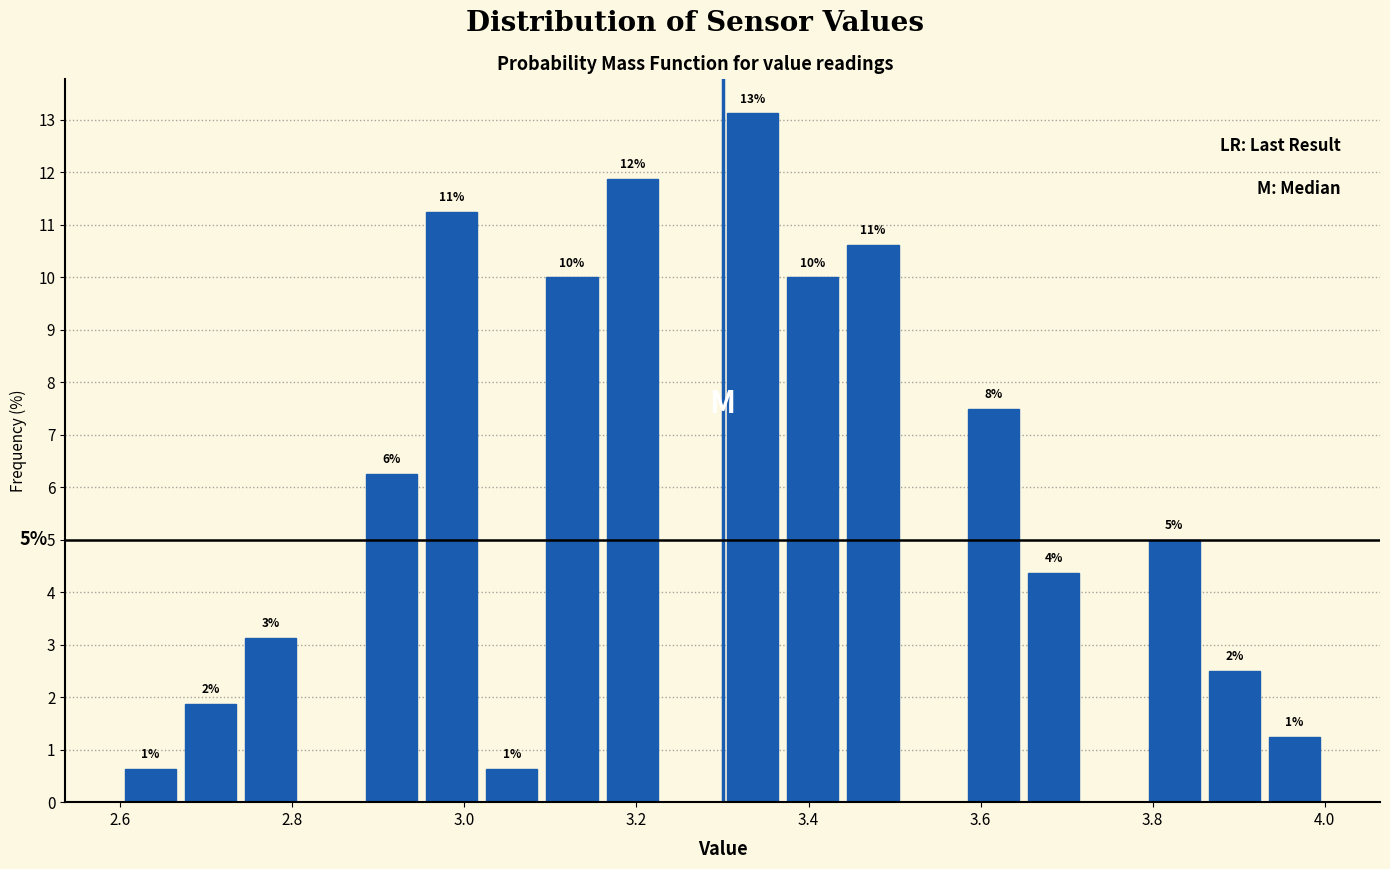

Read against the x-axis, roughly where is the centre of the tallest bar?

3.34